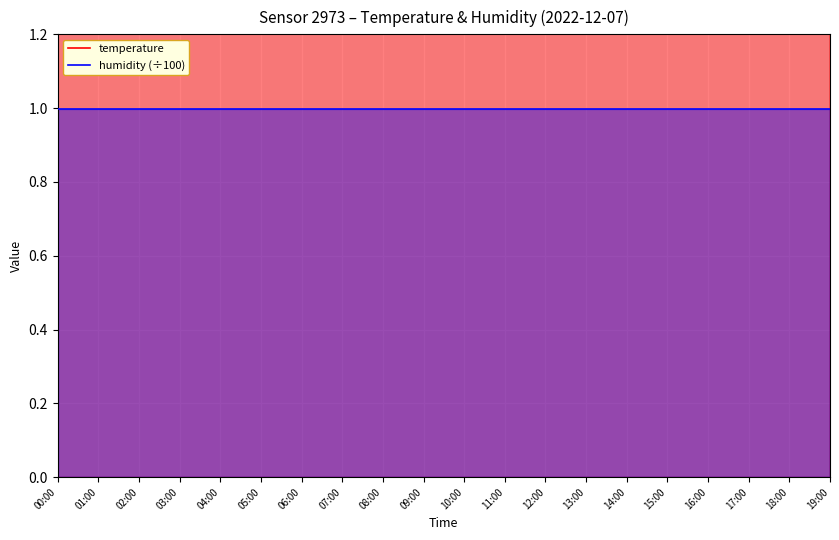

Which series changed the most between 02:00 and 19:00?

temperature